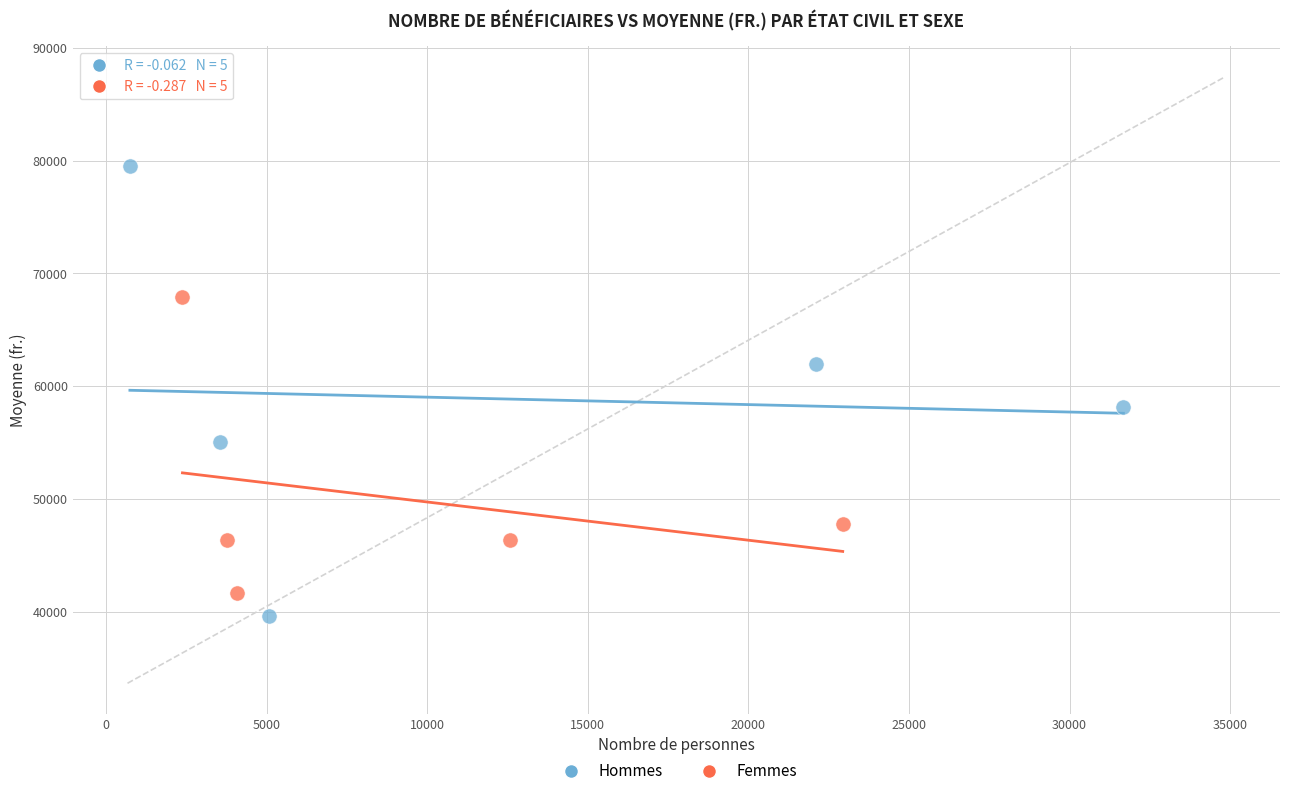

Which series has the largest Y range (max minus min)?

Hommes